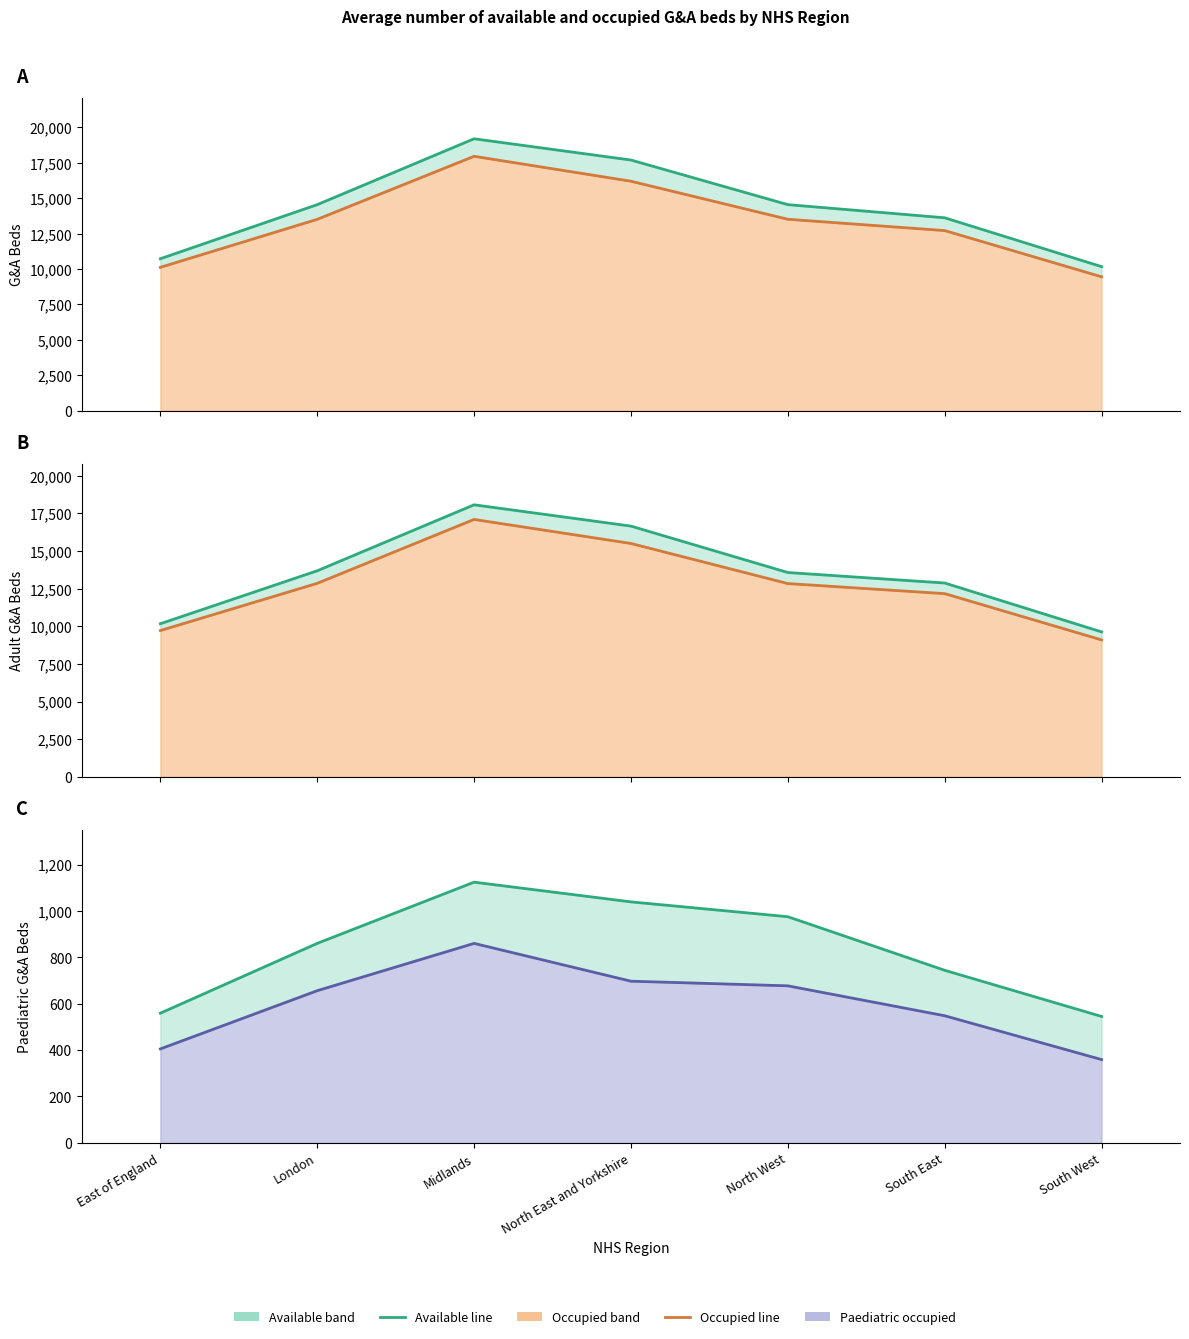

At which category does Paediatric G&A beds occupied reach its first local peak?

Midlands